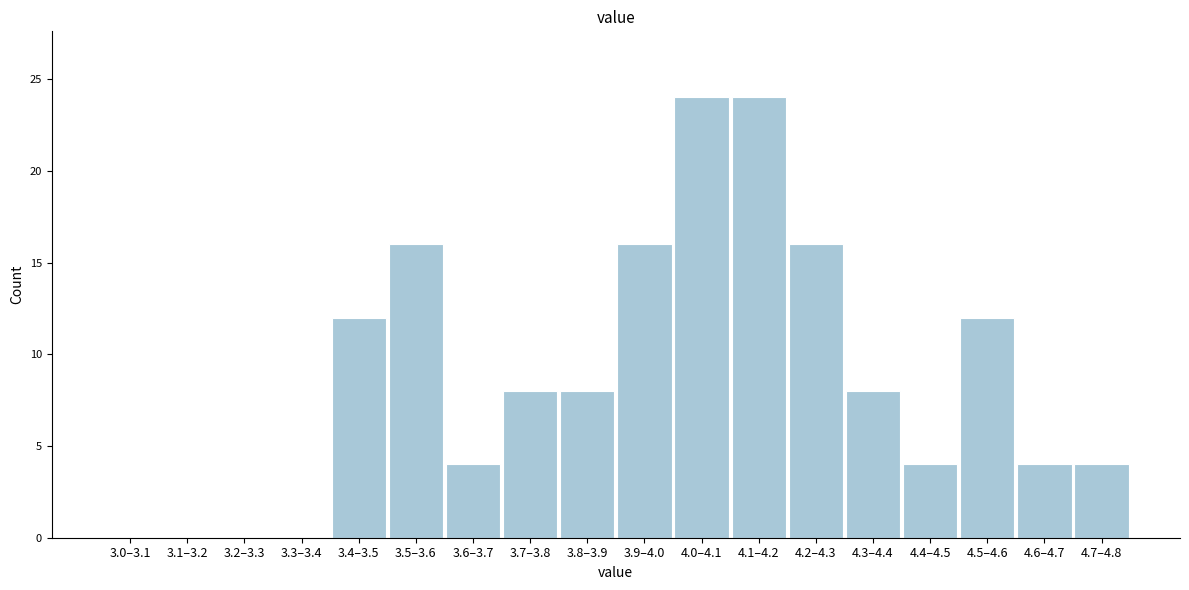

Reading left to right, transcribe all the data shown in this chart.

3.0–3.1=0	3.1–3.2=0	3.2–3.3=0	3.3–3.4=0	3.4–3.5=12	3.5–3.6=16	3.6–3.7=4	3.7–3.8=8	3.8–3.9=8	3.9–4.0=16	4.0–4.1=24	4.1–4.2=24	4.2–4.3=16	4.3–4.4=8	4.4–4.5=4	4.5–4.6=12	4.6–4.7=4	4.7–4.8=4